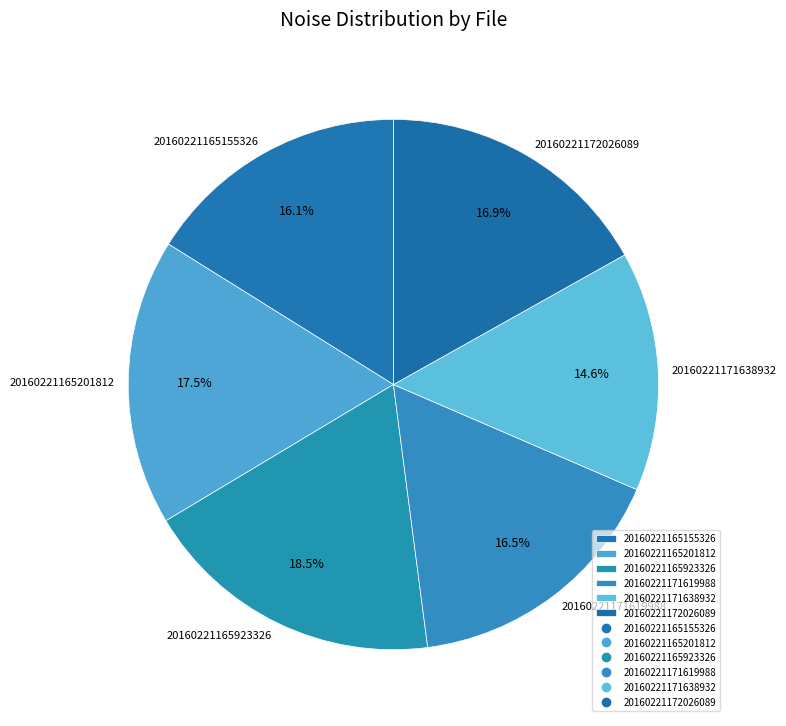

Is there any slice that represents more than half of the pie?

No